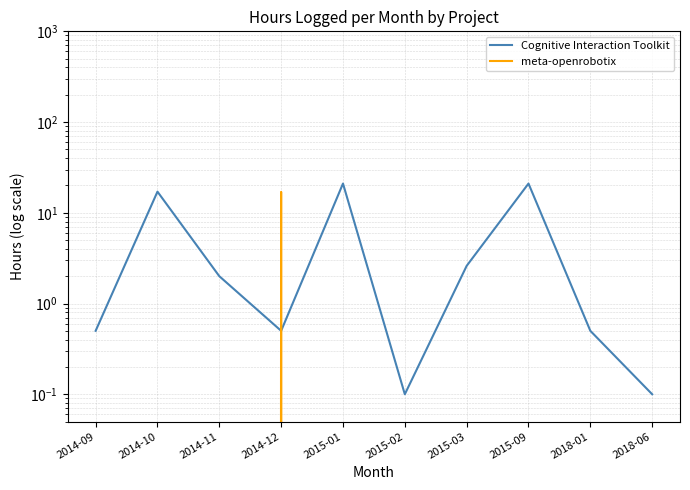

Which series has the largest total across all categories?

Cognitive Interaction Toolkit